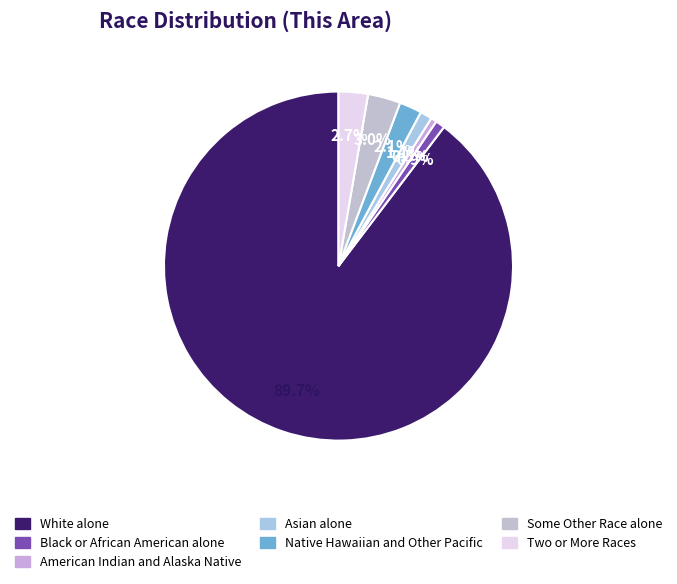

The American Indian and Alaska Native slice represents 1% of the pie. True or false?

True